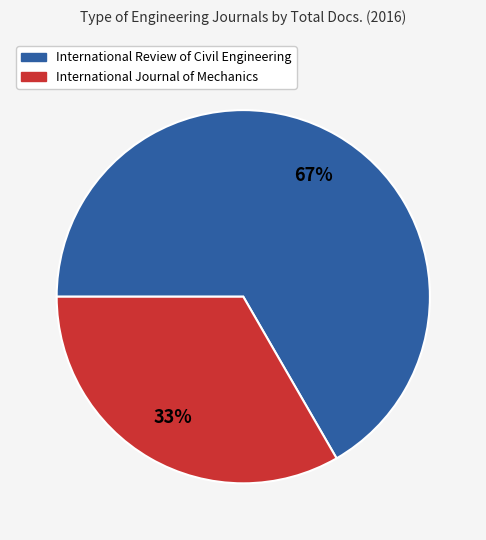

True or false: International Review of Civil Engineering accounts for 72% of the total.

False